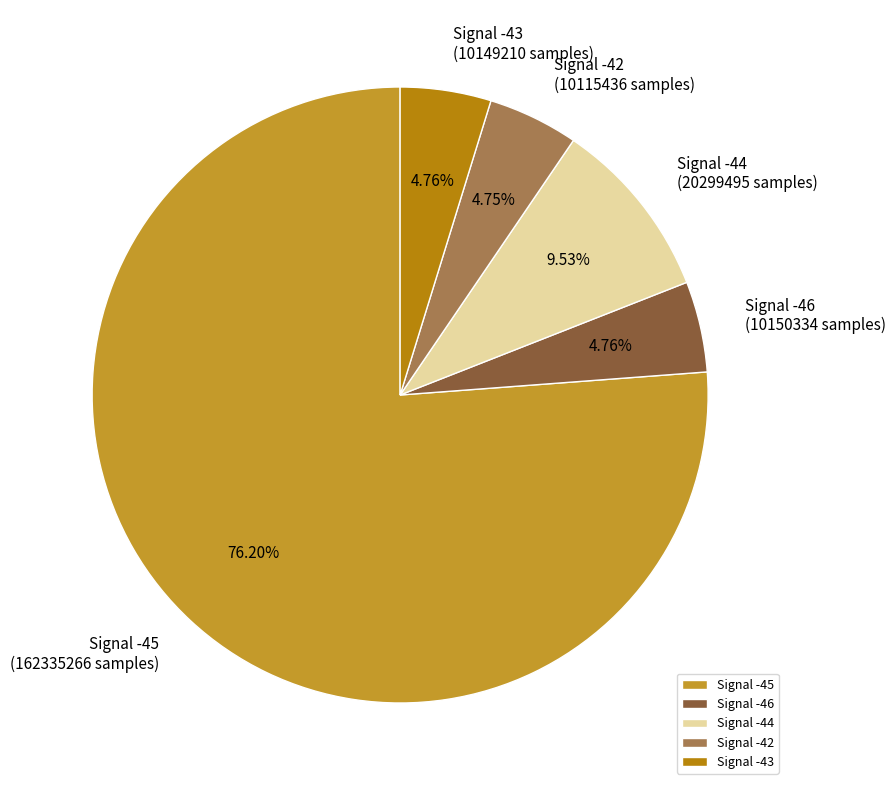

How many segments does this pie chart have?

5